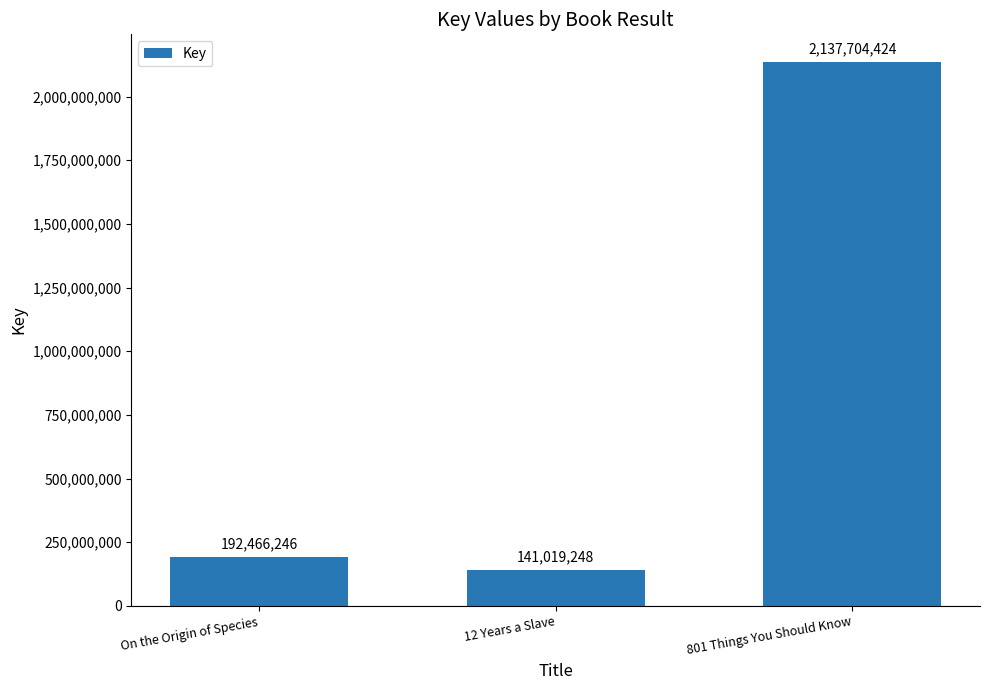

What is the sum of all values?

2471189918